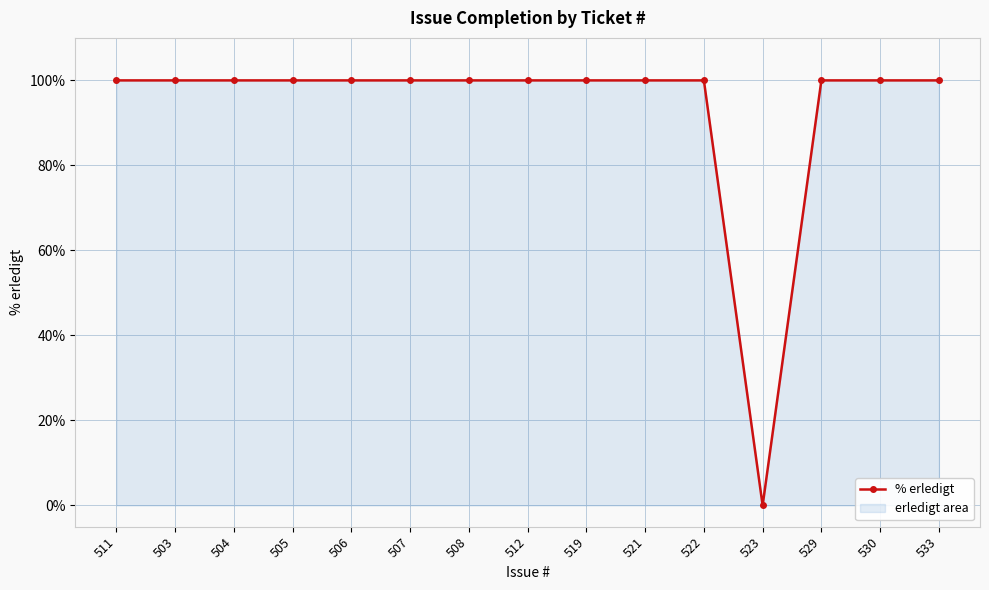

How many data points are less than 100?

1